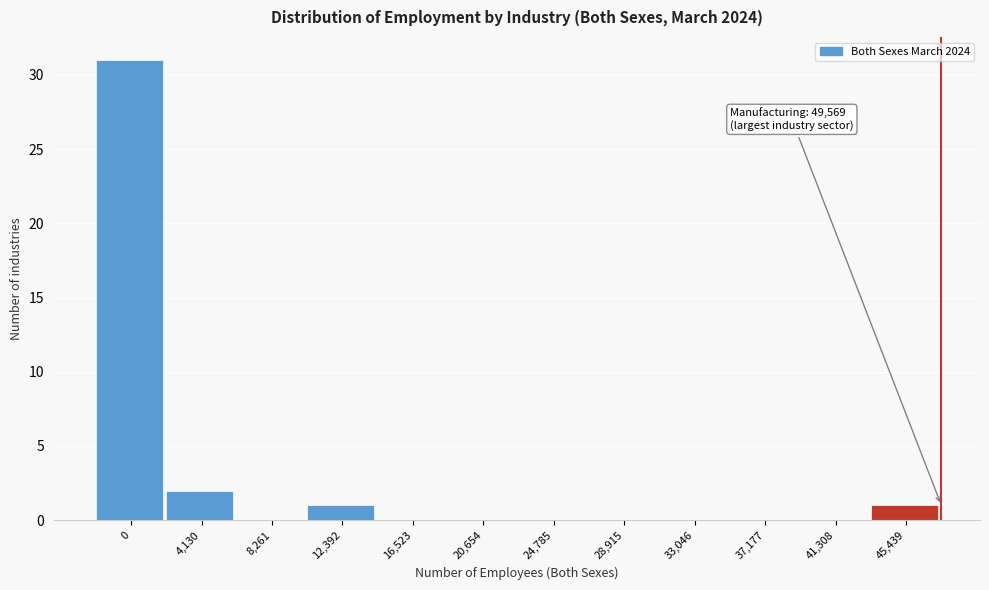

Reading left to right, list all the values displayed in this chart.

0=31	4,130=2	8,261=0	12,392=1	16,523=0	20,654=0	24,785=0	28,915=0	33,046=0	37,177=0	41,308=0	45,439=1